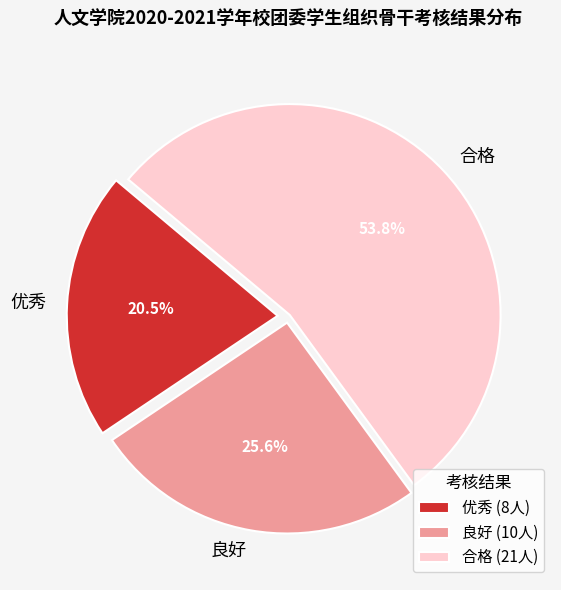

Approximately how many times larger is the value at 优秀 compared to 良好?

0.8